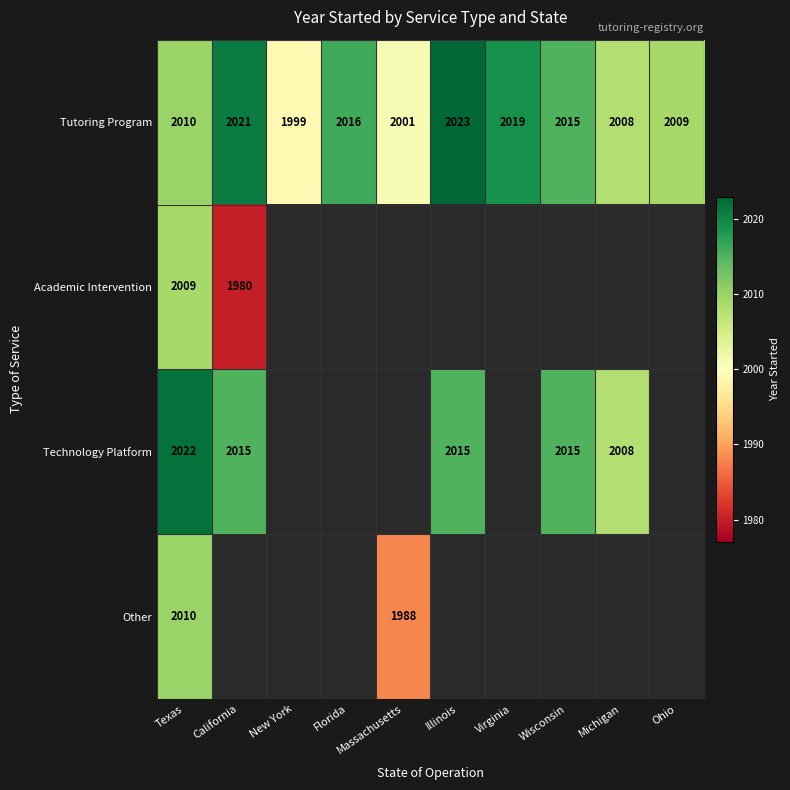

Read the Tutoring Program value at Ohio.

2009